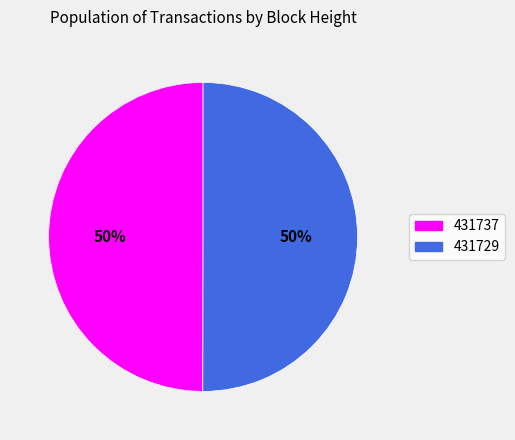

Is the sum of 431729 and 431737 greater than half?

Yes